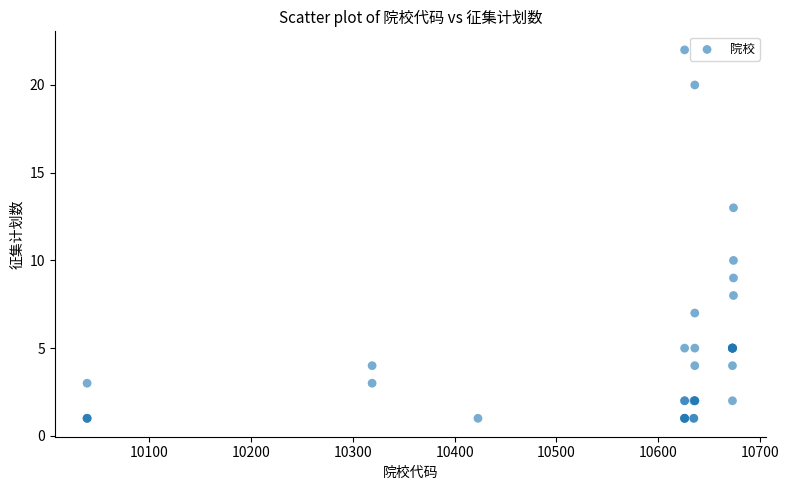

What Y value in the scatter plot is closest to 11?

10